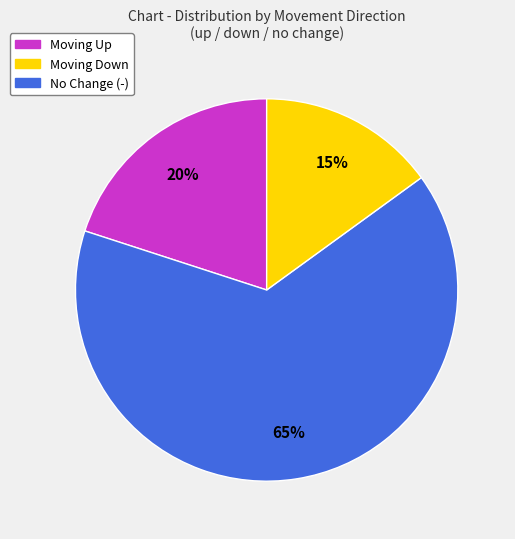

Does any single category account for the majority?

Yes